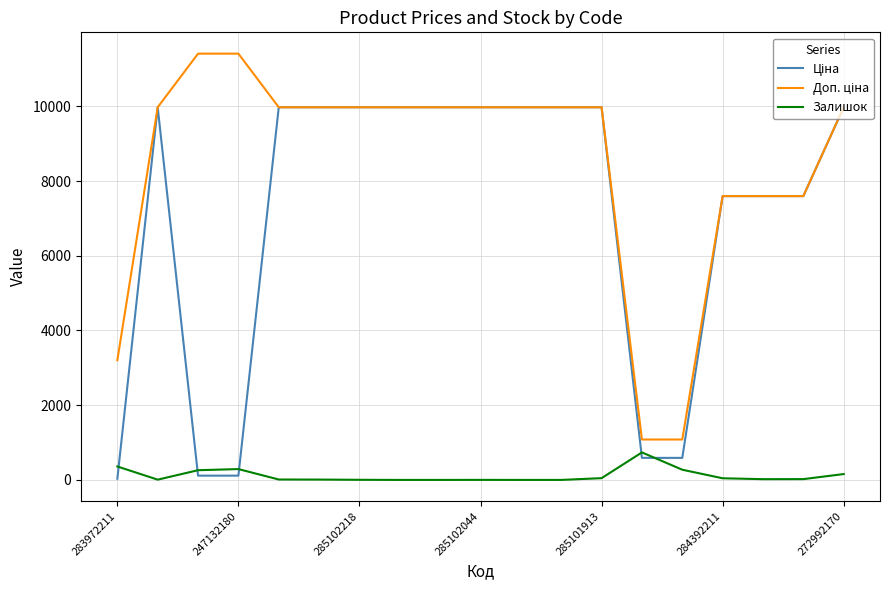

What is the maximum value shown in the chart?

11410.0